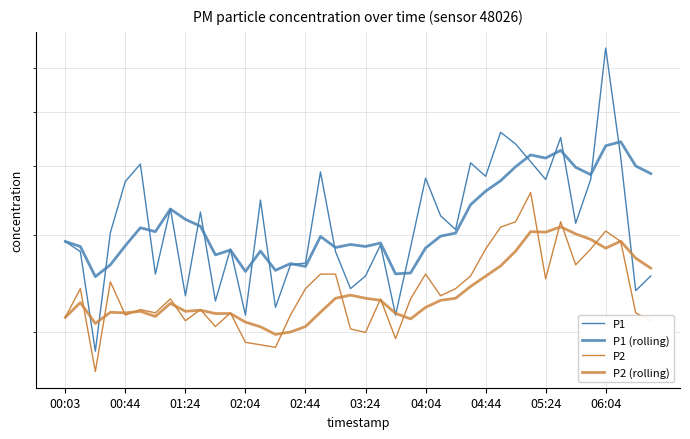

Reading right to left, list all the values displayed in this chart.

P1: 2.5	2.4	4.2	6.5	3.8	3.1	4.5	3.8	4.1	4.4	4.6	3.8	4.0	3.1	3.2	3.8	2.9	2.1	2.9	2.5	2.4	2.8	3.9	2.7	2.6	2.2	3.5	2.1	2.8	2.3	3.3	2.3	3.4	2.5	4.0	3.8	3.0	1.9	2.8	2.9
P1 (rolling): 3.9	4.0	4.4	4.3	3.9	4.0	4.3	4.1	4.2	4.0	3.8	3.6	3.4	3.0	3.0	2.8	2.6	2.6	2.9	2.9	2.9	2.8	3.0	2.6	2.7	2.6	2.8	2.6	2.8	2.8	3.1	3.2	3.3	3.0	3.1	2.9	2.6	2.5	2.9	2.9
P2: 2.1	2.2	2.9	3.0	2.8	2.6	3.2	2.5	3.6	3.2	3.1	2.8	2.5	2.4	2.3	2.5	2.3	1.9	2.3	2.0	2.0	2.5	2.5	2.4	2.1	1.9	1.9	1.9	2.2	2.0	2.2	2.1	2.3	2.2	2.2	2.1	2.5	1.7	2.4	2.1
P2 (rolling): 2.6	2.7	2.9	2.8	2.9	3.0	3.1	3.0	3.0	2.8	2.6	2.5	2.4	2.3	2.3	2.2	2.1	2.2	2.3	2.3	2.3	2.3	2.2	2.0	2.0	2.0	2.0	2.1	2.2	2.2	2.2	2.2	2.3	2.1	2.2	2.2	2.2	2.1	2.3	2.1